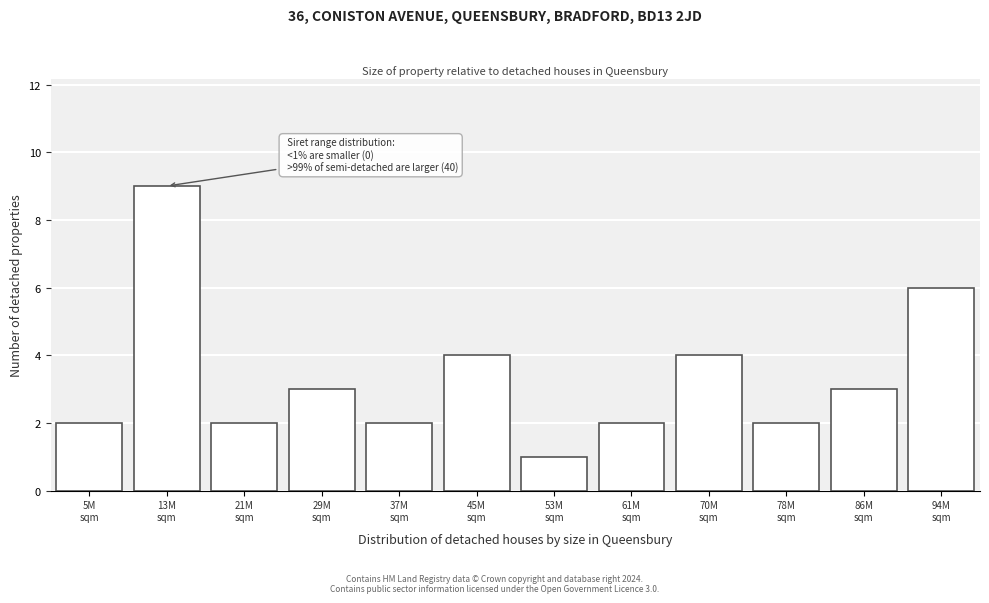

Reading left to right, list all the values displayed in this chart.

2	9	2	3	2	4	1	2	4	2	3	6